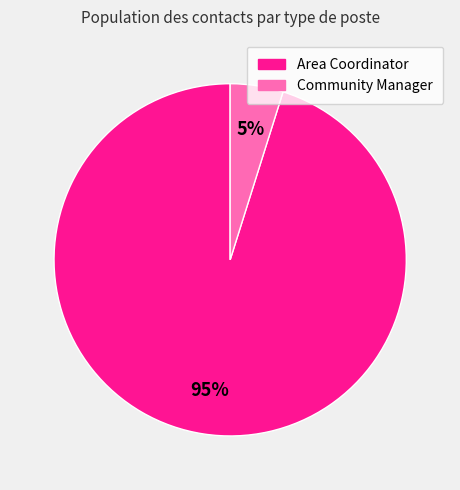

Do Community Manager and Area Coordinator together represent more than half of the pie?

Yes